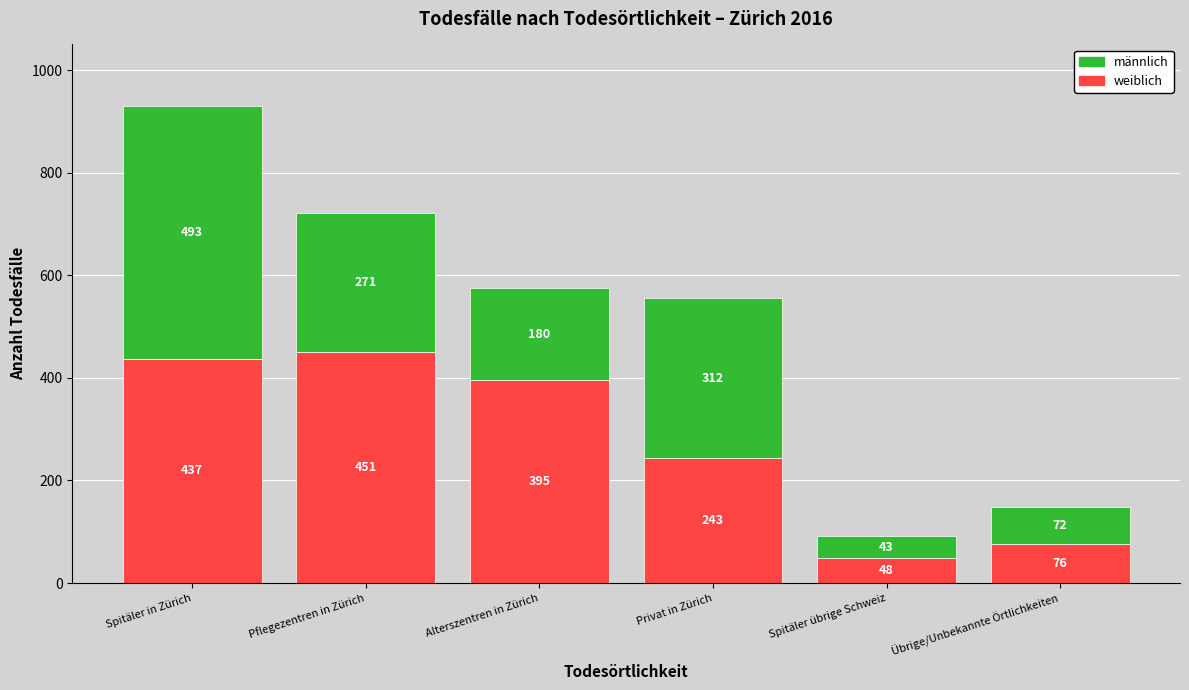

The value of weiblich at Privat in Zürich is 366. True or false?

False